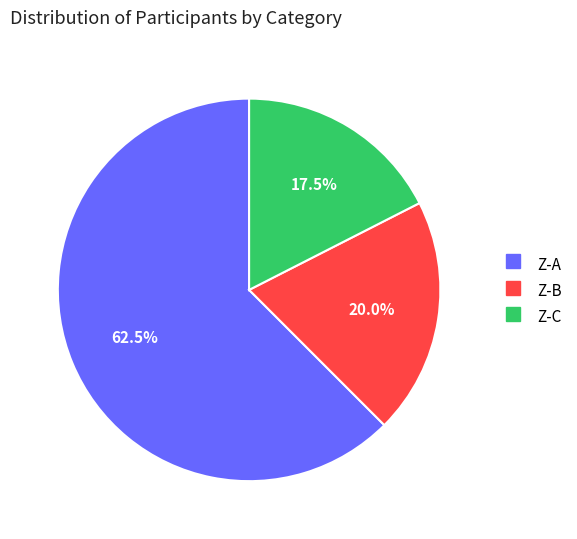

Rank the categories by value from lowest to highest.

Z-C, Z-B, Z-A